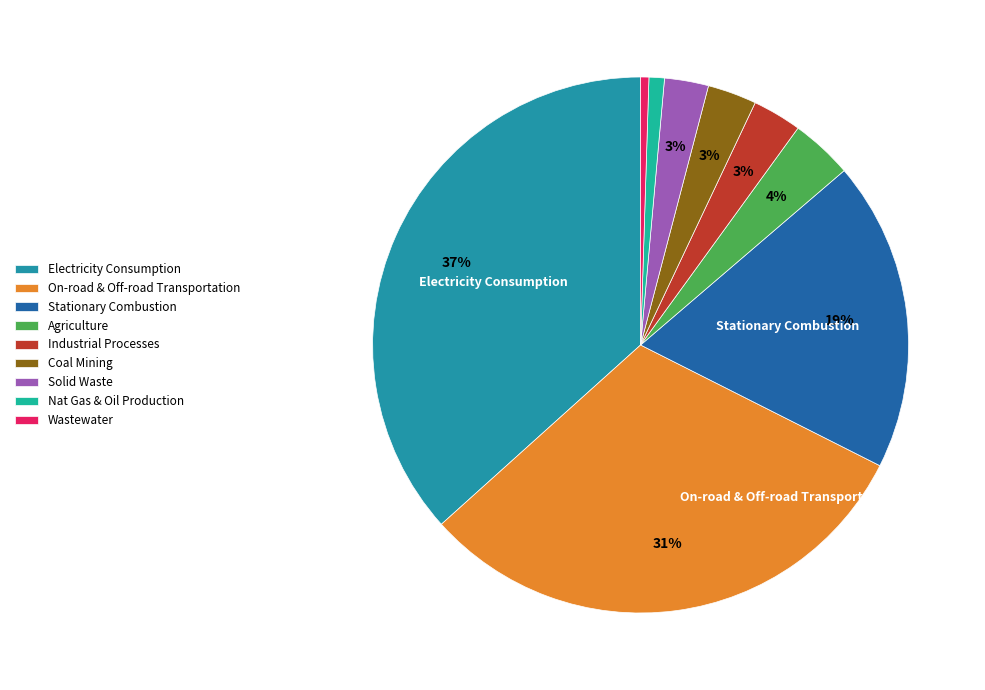

How many segments does this pie chart have?

9